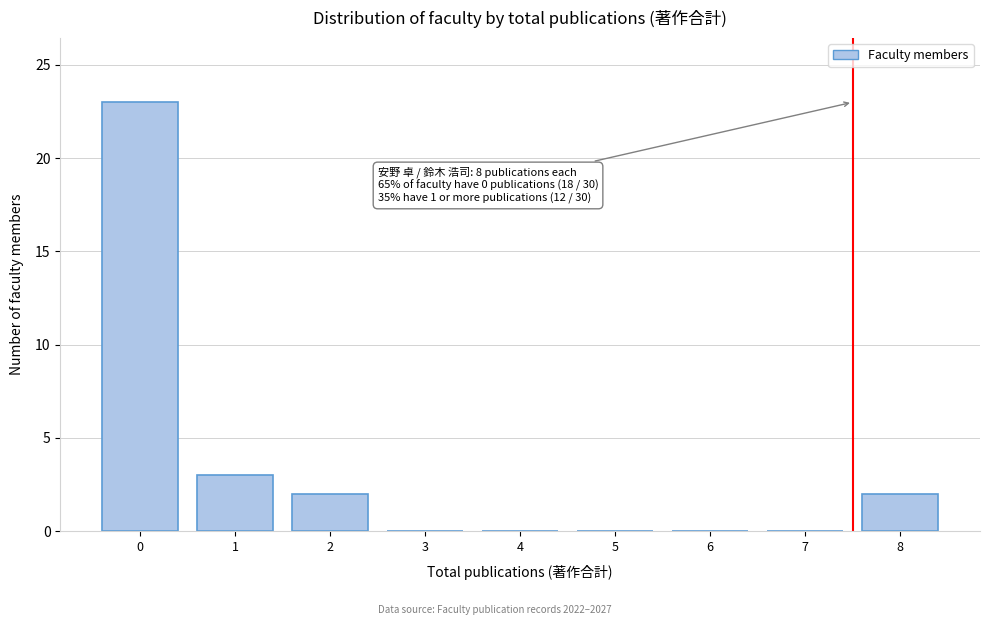

Reading right to left, what are all the values shown in this chart?

8=2	7=0	6=0	5=0	4=0	3=0	2=2	1=3	0=23